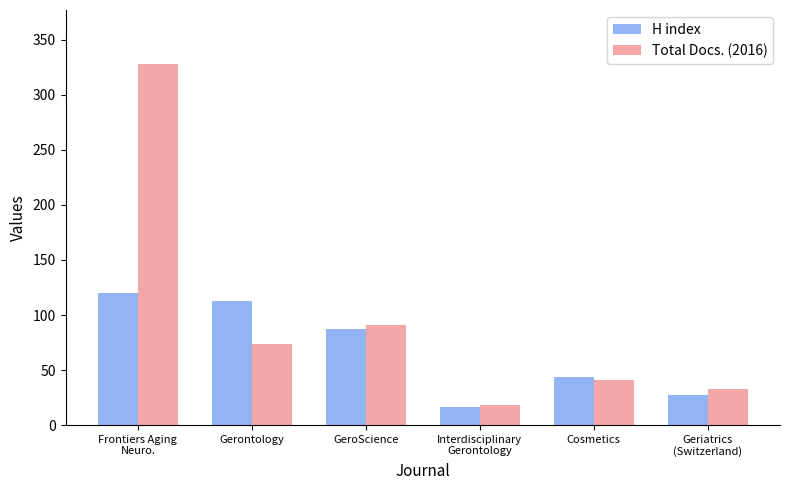

What are all the series names shown in the legend?

H index, Total Docs. (2016)